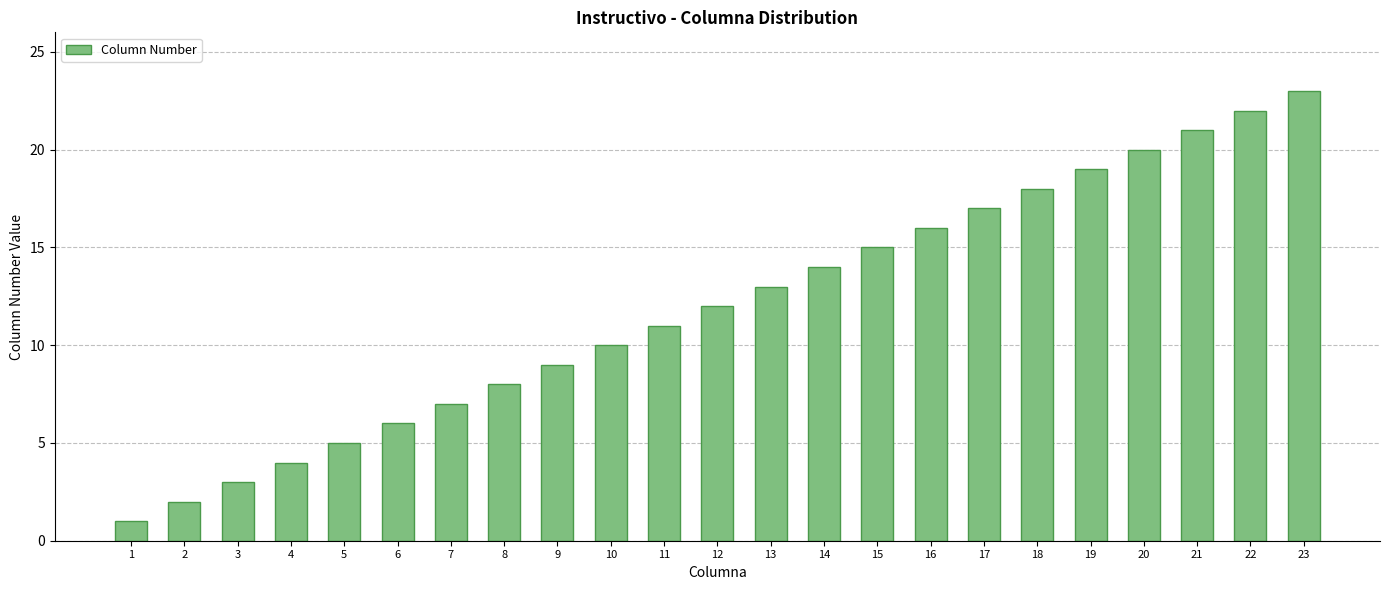

Reading right to left, extract all data points from this chart.

23	22	21	20	19	18	17	16	15	14	13	12	11	10	9	8	7	6	5	4	3	2	1